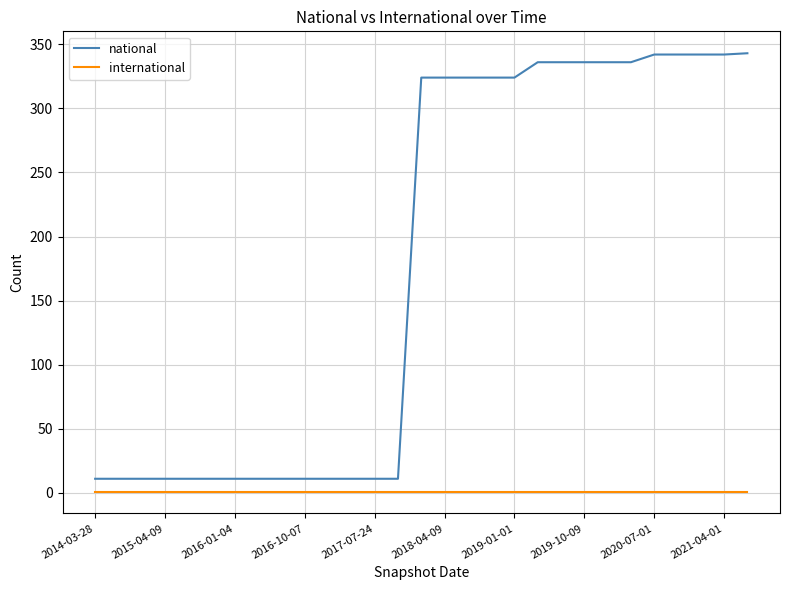

Which series has the largest range (max minus min)?

national